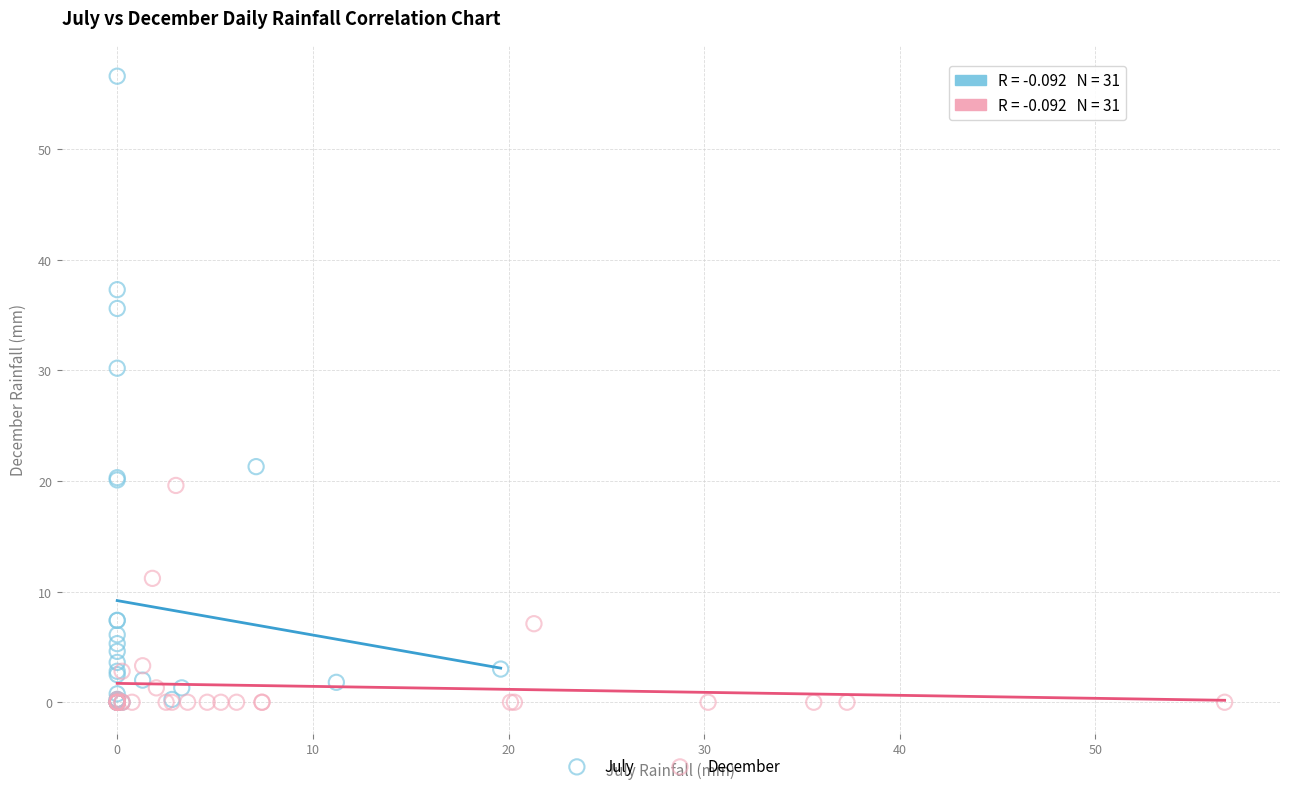

Which series contains the highest Y value?

July